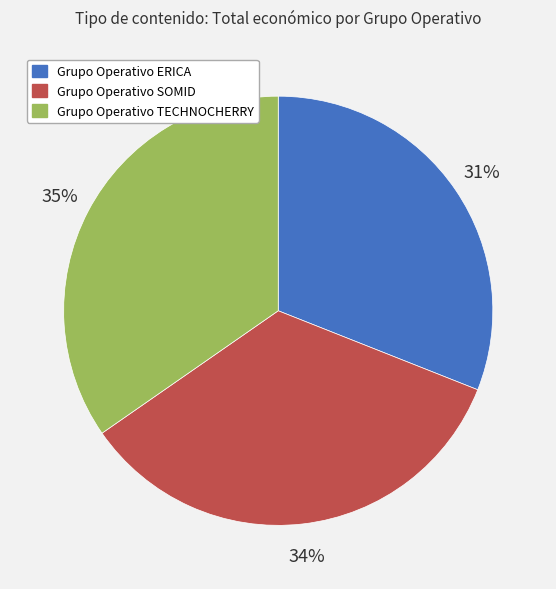

How many slices are in this pie chart?

3